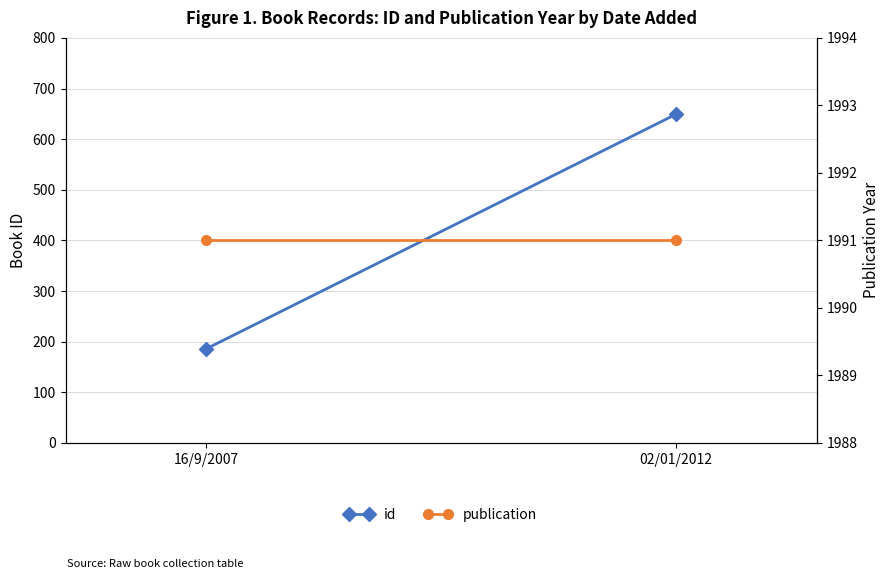

What is the difference between the highest and lowest values at 02/01/2012?

1342